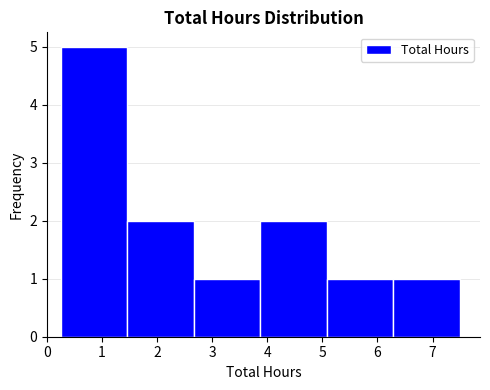

Reading left to right, transcribe this chart: for each bar, give the range it covers on the x-axis and its height. Neither the bar edges nor the heights are printed on the chart, so give them approximately, as read against the axes.

0.3 to 1.5: 5
1.5 to 2.7: 2
2.7 to 3.9: 1
3.9 to 5.1: 2
5.1 to 6.3: 1
6.3 to 7.5: 1